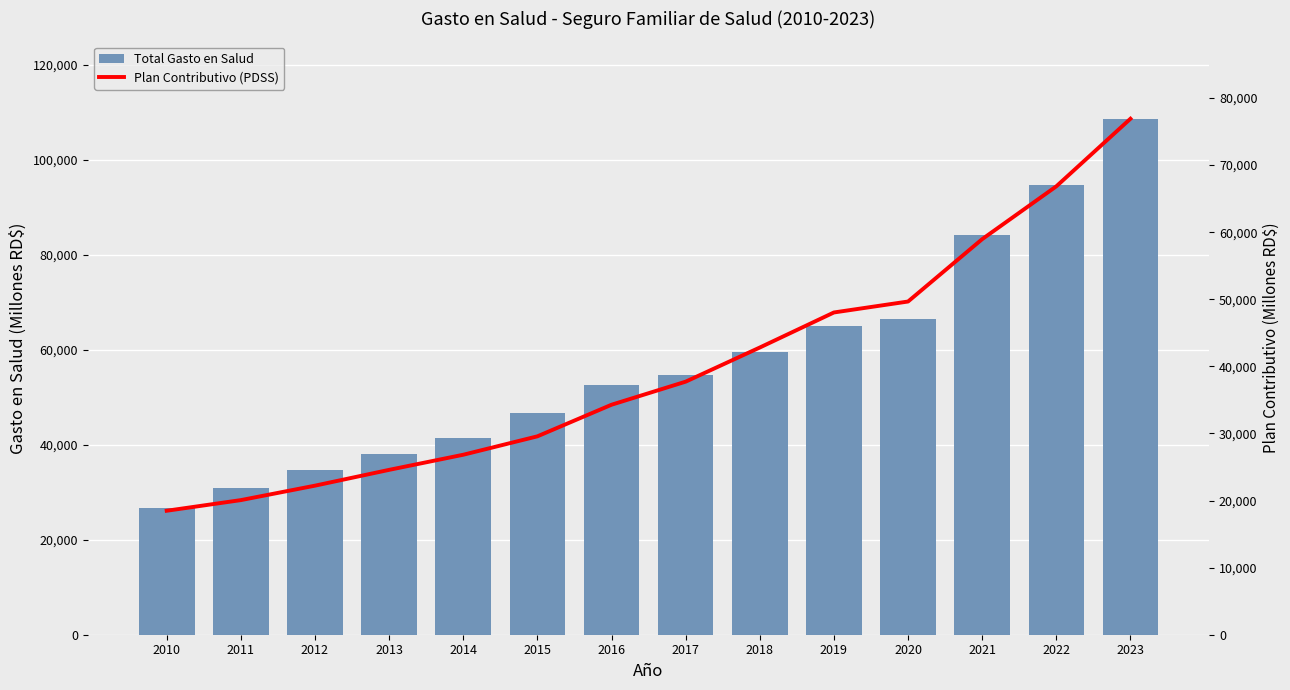

What are all the series names shown in the legend?

Total Gasto en Salud, Plan Contributivo (PDSS)